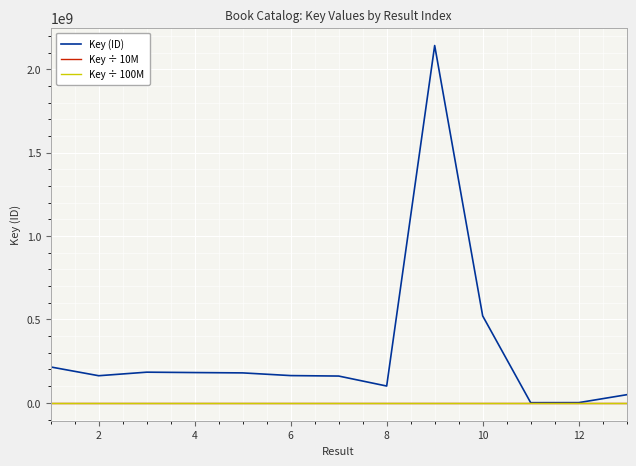

Which series has the widest spread of values?

Key (ID)